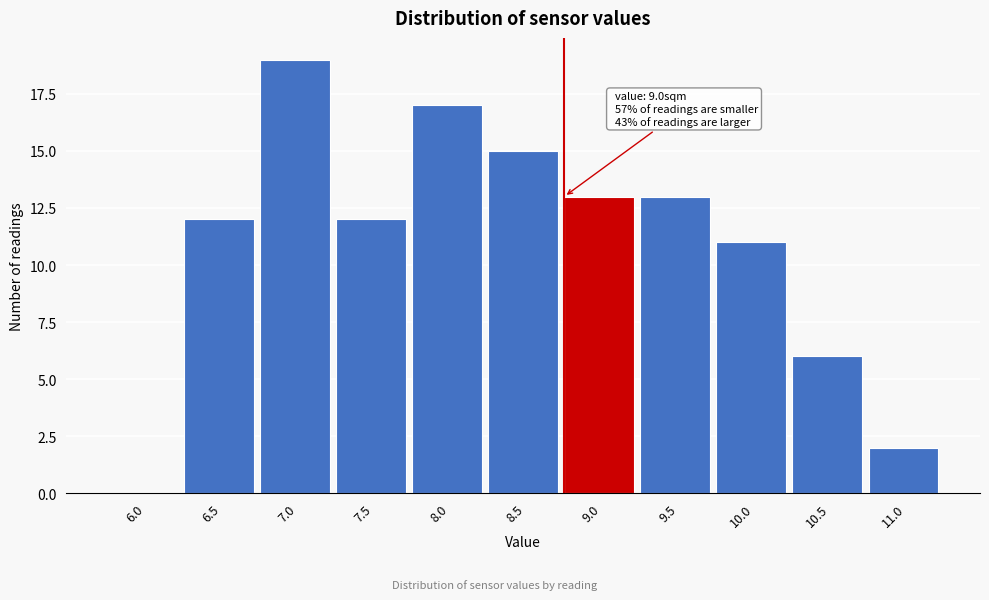

Reading left to right, extract all data points from this chart.

6.0=0	6.5=12	7.0=19	7.5=12	8.0=17	8.5=15	9.0=13	9.5=13	10.0=11	10.5=6	11.0=2